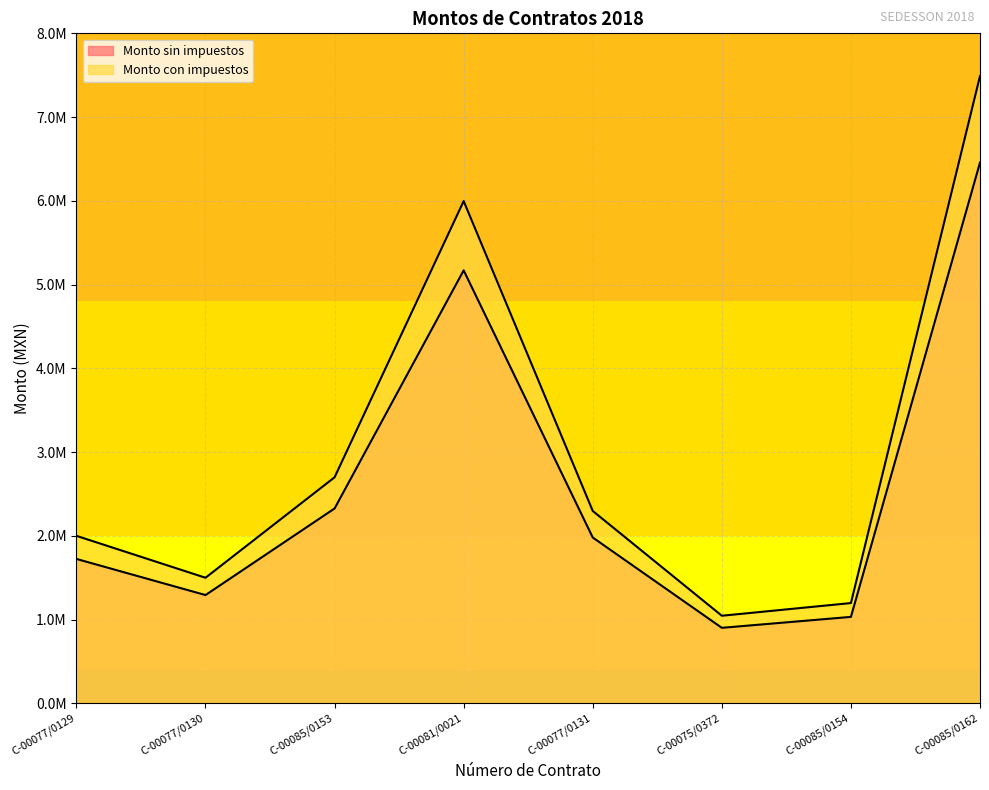

The Monto sin impuestos series shows 1723932.3 at C-00077/0129. True or false?

True